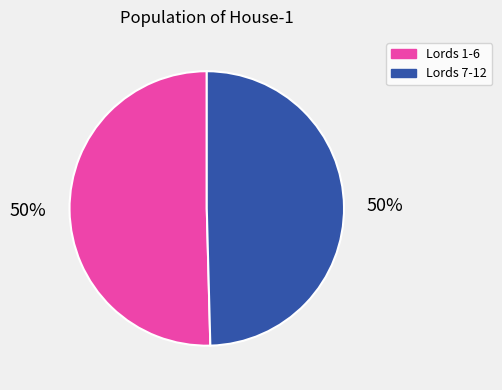

To the nearest percent, what is the average slice percentage?

50%